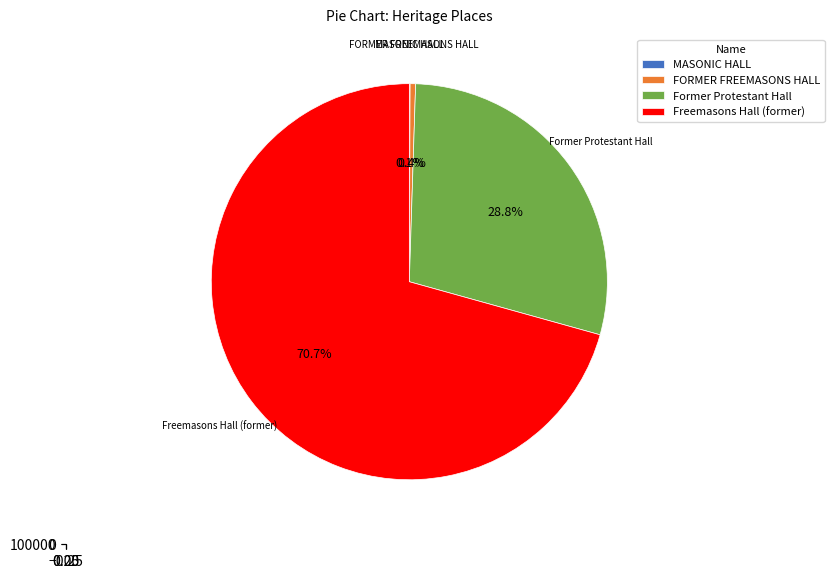

Is there any slice that represents more than half of the pie?

Yes